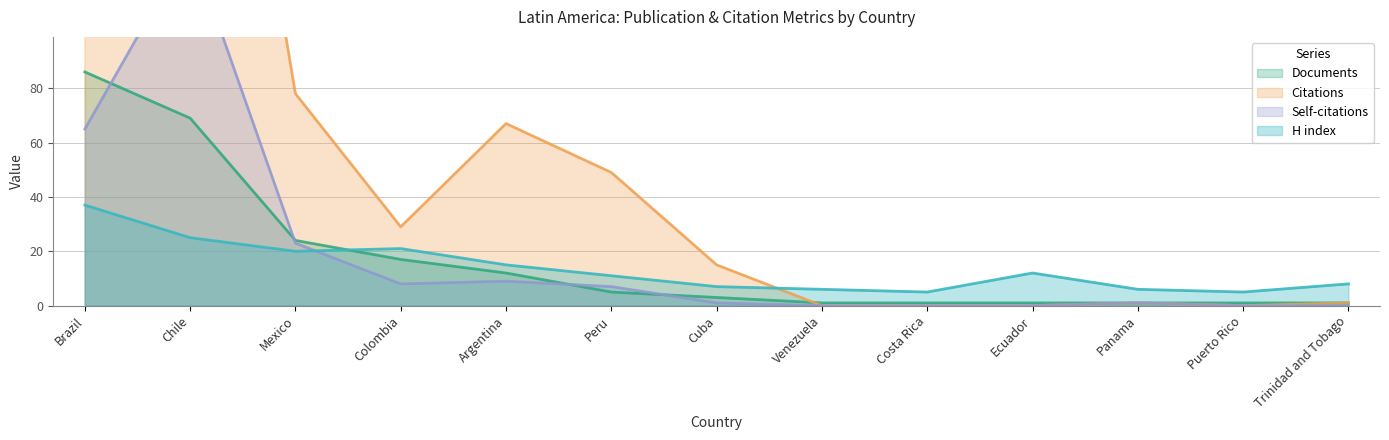

At which category does Self-citations reach its first local peak?

Chile